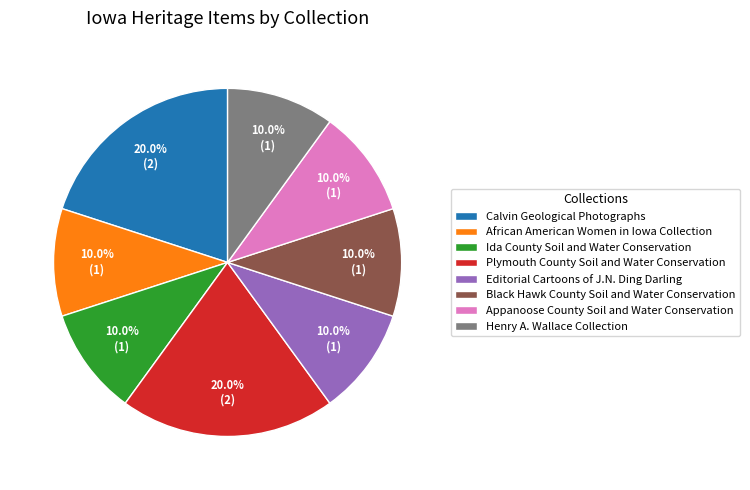

To the nearest percent, what is the difference between the largest and smallest slice percentages?

10%